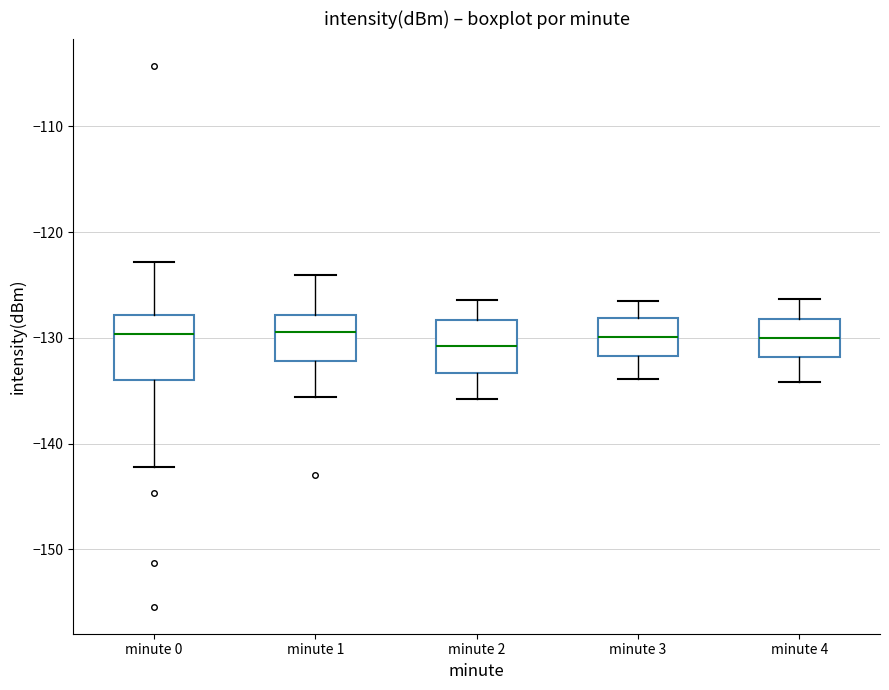

Reading left to right, read every box against the y-axis: the position of its median line, the range the box covers, and the ends of its whiskers. The values are not printed on the chart, so give them approximately, as read against the axis.

minute 0: median -130, box -134 to -128, whiskers -142 to -123
minute 1: median -129, box -132 to -128, whiskers -136 to -124
minute 2: median -131, box -133 to -128, whiskers -136 to -126
minute 3: median -130, box -132 to -128, whiskers -134 to -126
minute 4: median -130, box -132 to -128, whiskers -134 to -126